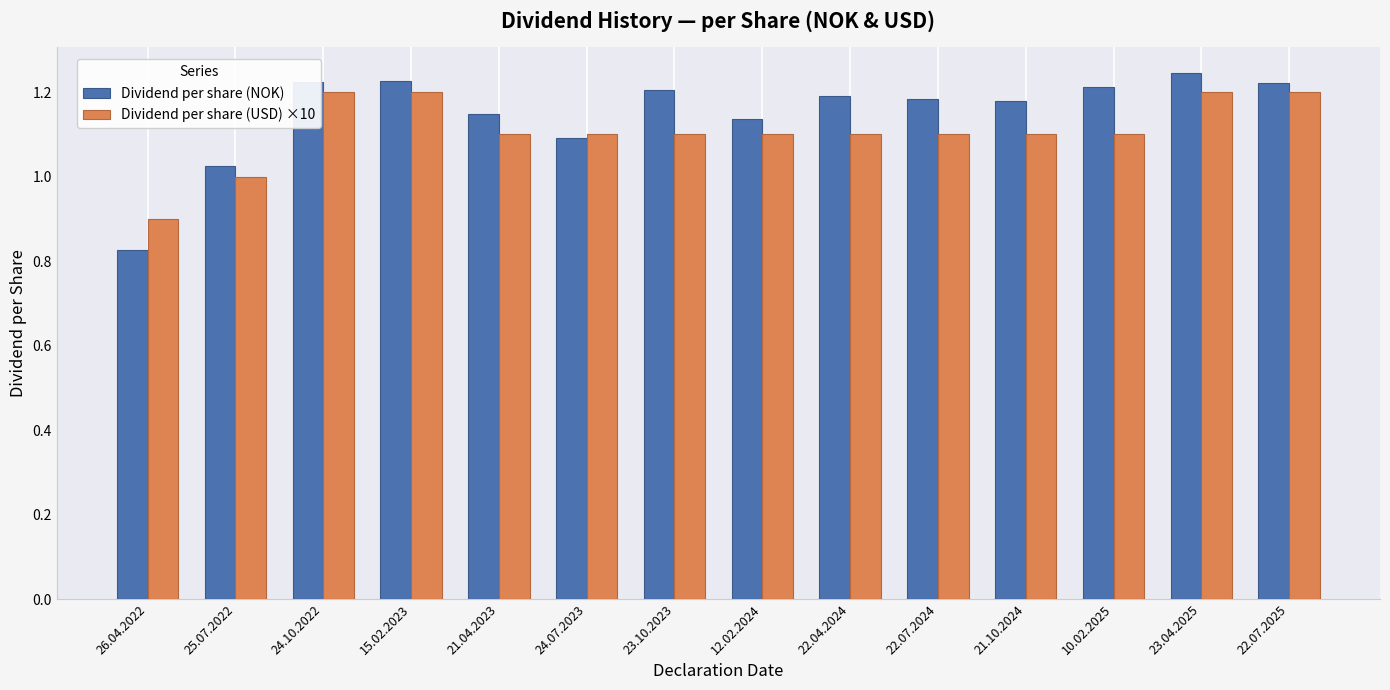

Which series has the largest range (max minus min)?

Dividend per share (NOK)